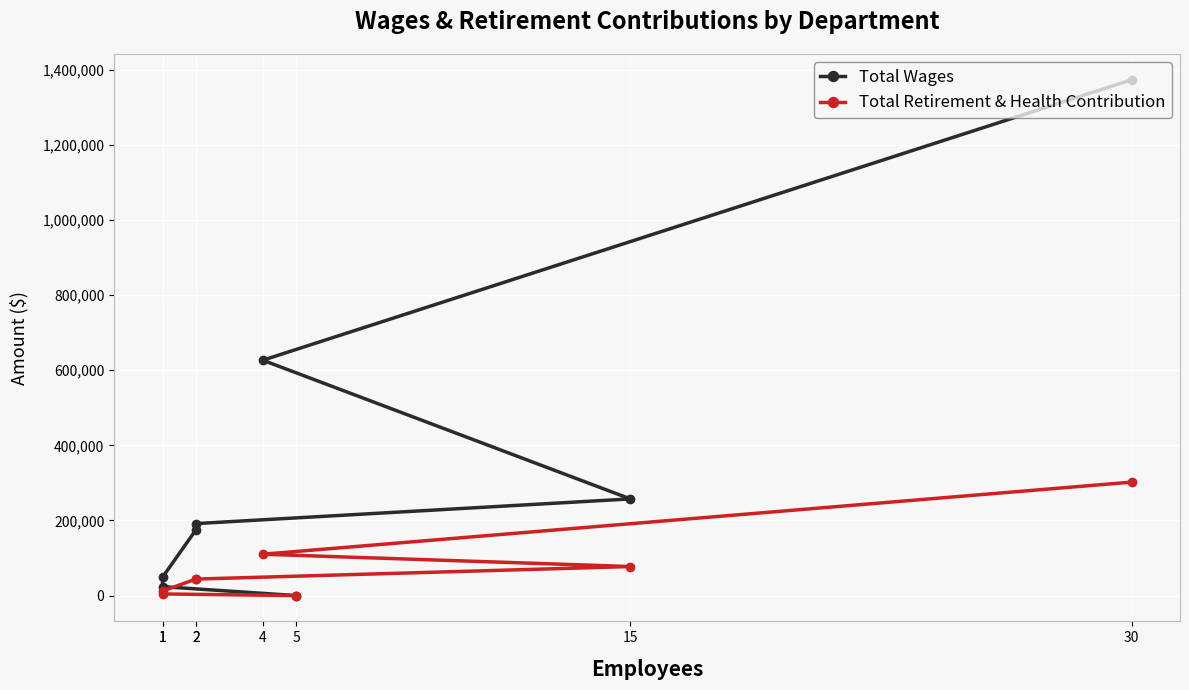

How many distinct data groups are displayed?

2